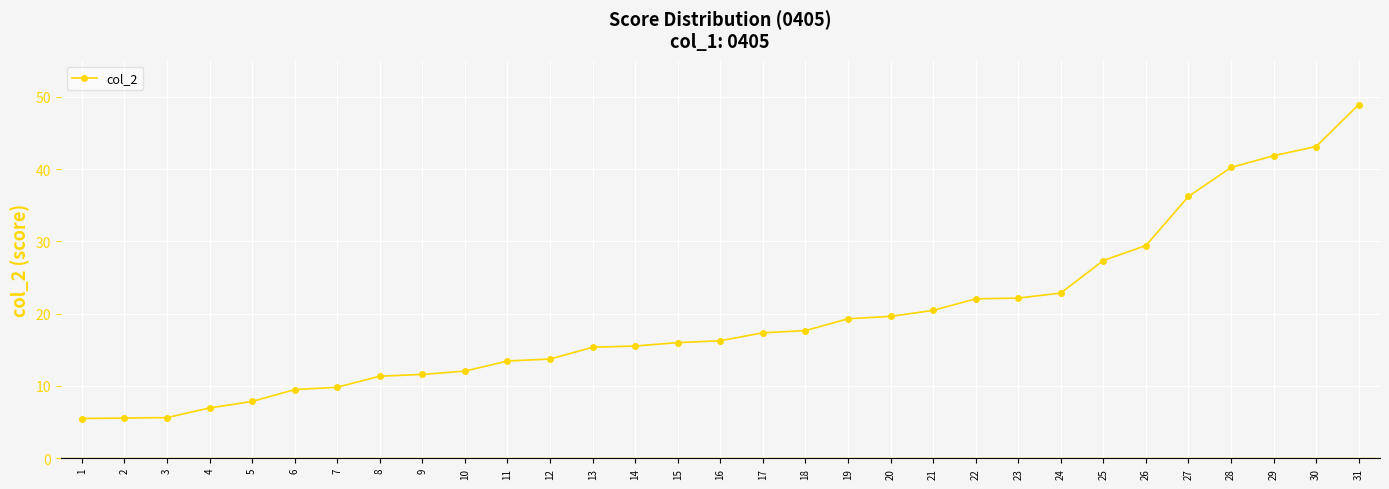

Between 22 and 1, which is larger?

22